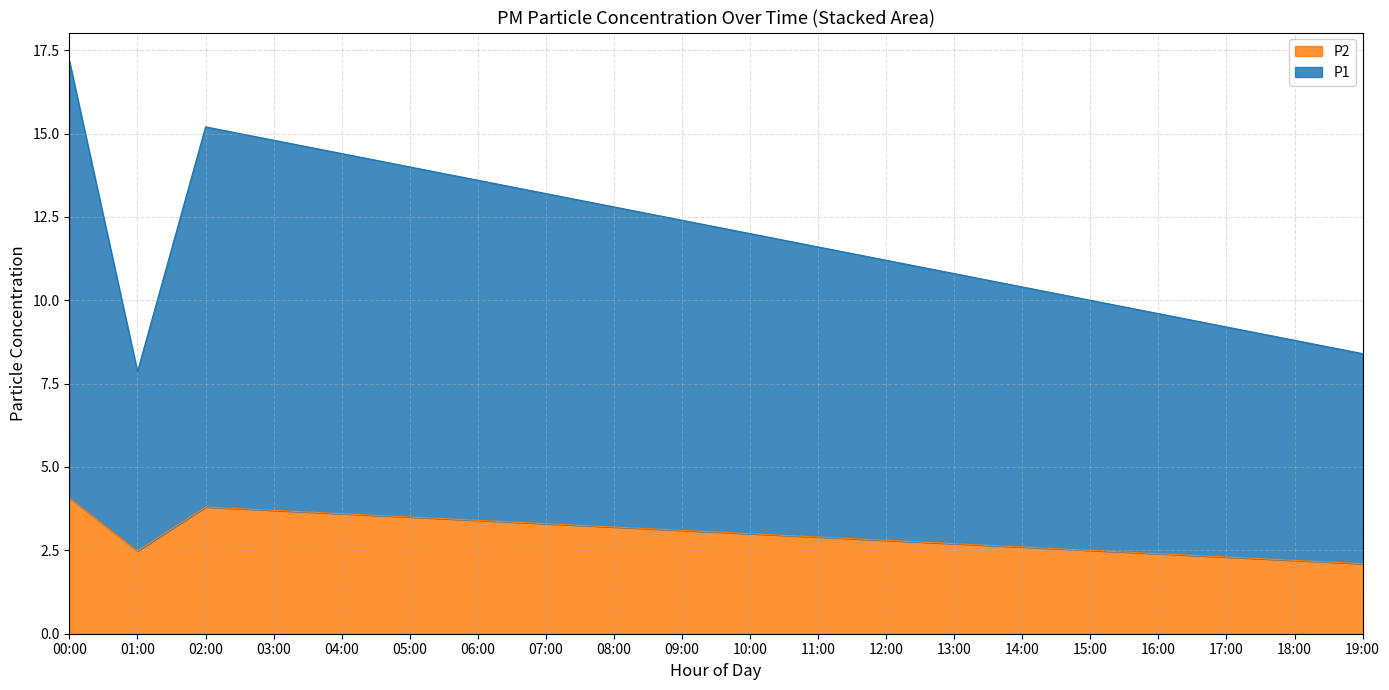

The value of P1 at 04:00 is 5.2. True or false?

False